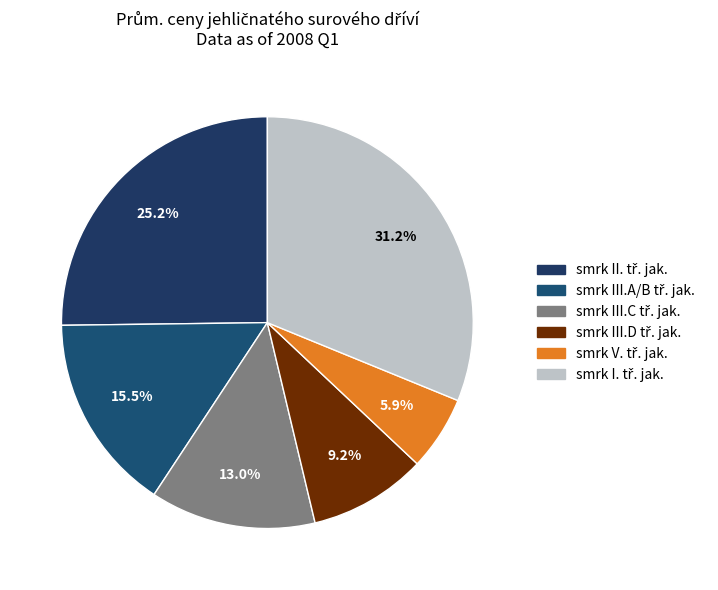

What percentage is the smrk V. tř. jak. slice, to the nearest percent?

6%